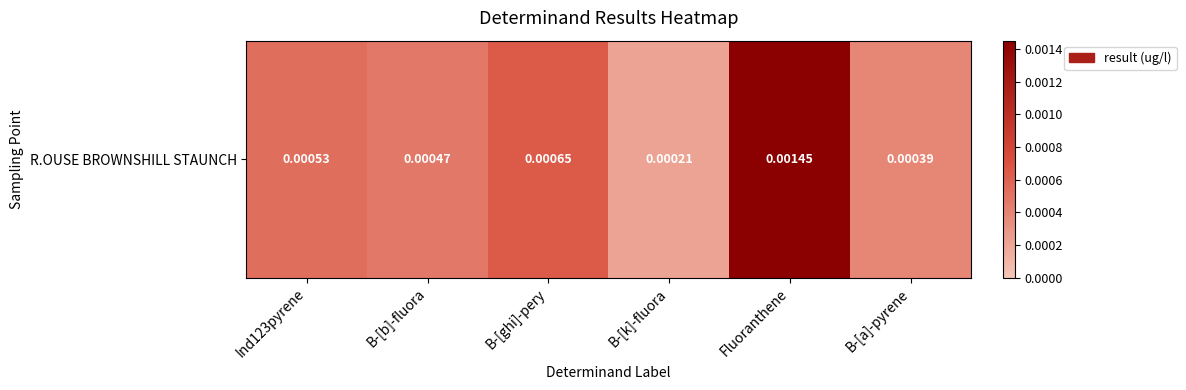

Reading left to right, what are all the values shown in this chart?

Ind123pyrene=0.0	B-[b]-fluora=0.0	B-[ghi]-pery=0.0	B-[k]-fluora=0.0	Fluoranthene=0.0	B-[a]-pyrene=0.0